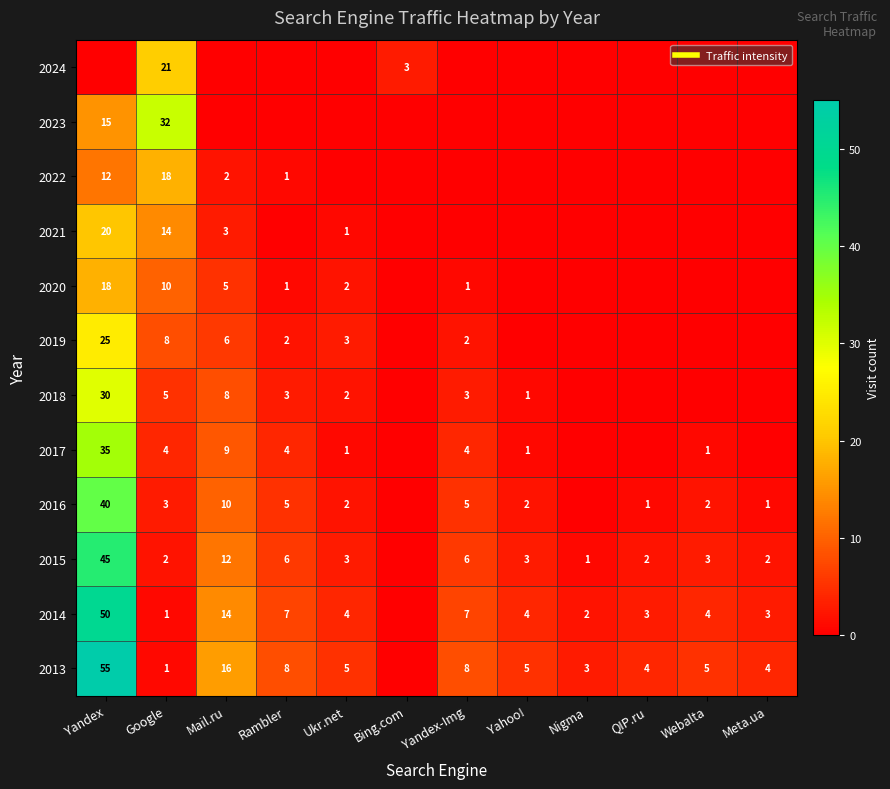

Which series has the widest spread of values?

2013